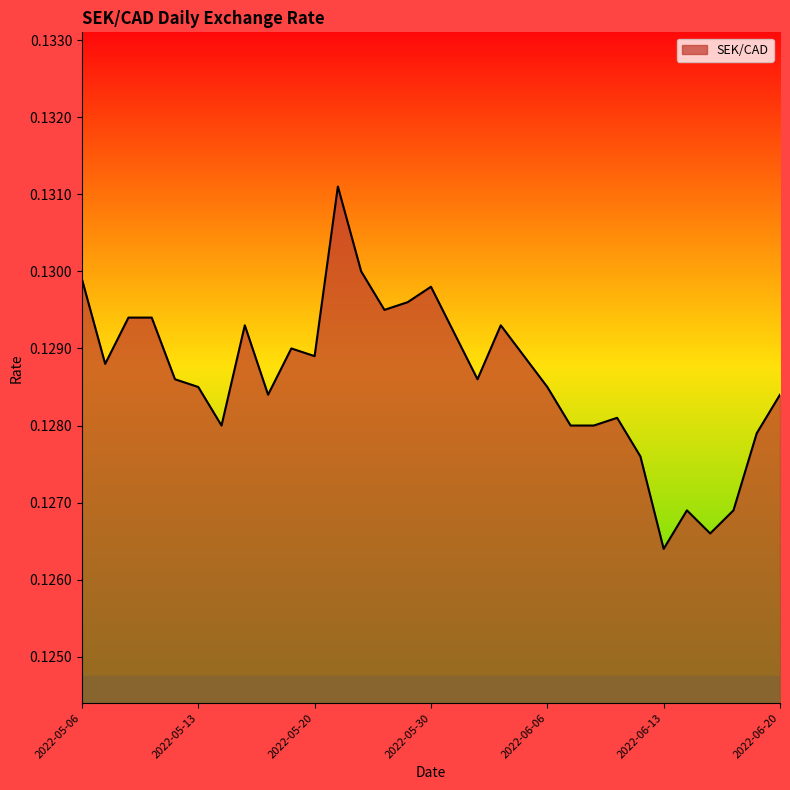

Reading left to right, list all the values displayed in this chart.

0.1	0.1	0.1	0.1	0.1	0.1	0.1	0.1	0.1	0.1	0.1	0.1	0.1	0.1	0.1	0.1	0.1	0.1	0.1	0.1	0.1	0.1	0.1	0.1	0.1	0.1	0.1	0.1	0.1	0.1	0.1